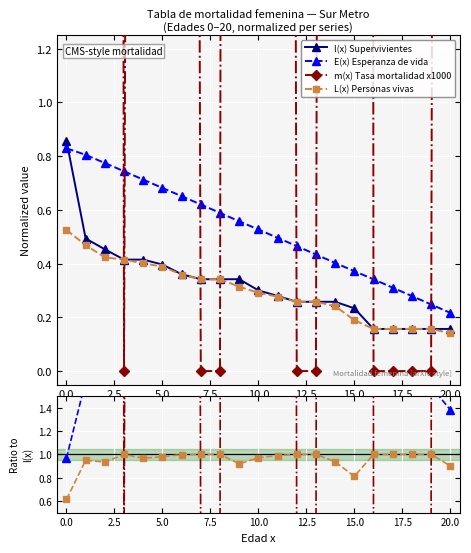

What is the average value of the l(x) Supervivientes series?

0.3